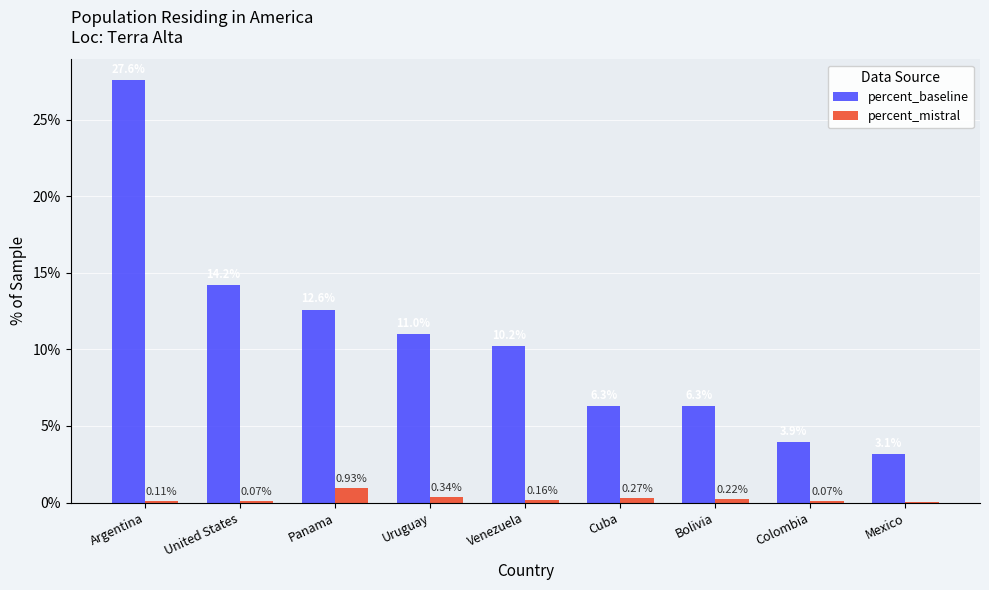

Which series has the largest total across all categories?

percent_baseline